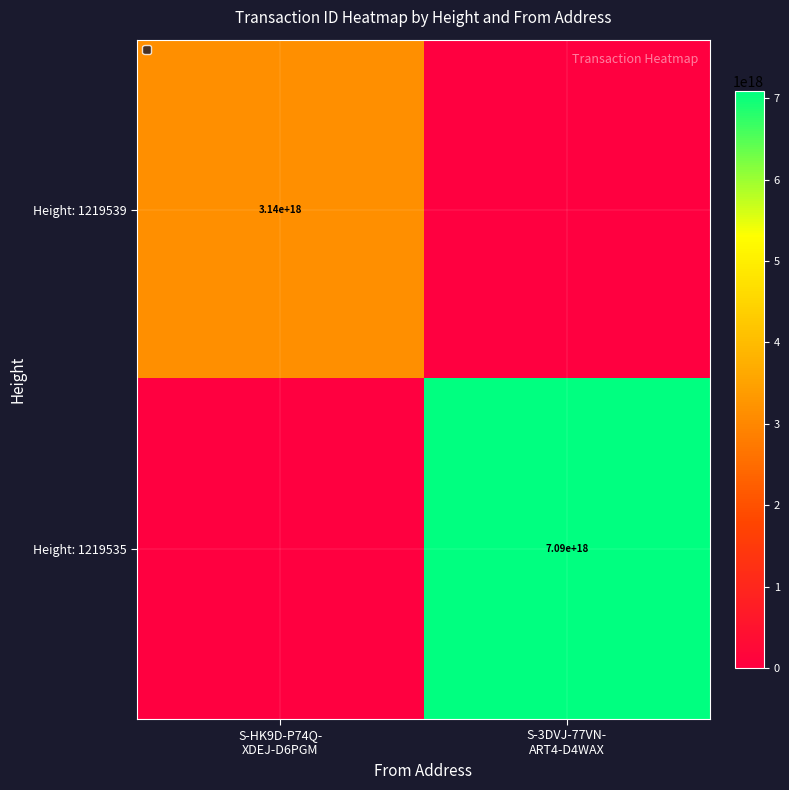

Which has a higher value, S-HK9D-P74Q-
XDEJ-D6PGM or S-3DVJ-77VN-
ART4-D4WAX?

S-HK9D-P74Q-
XDEJ-D6PGM